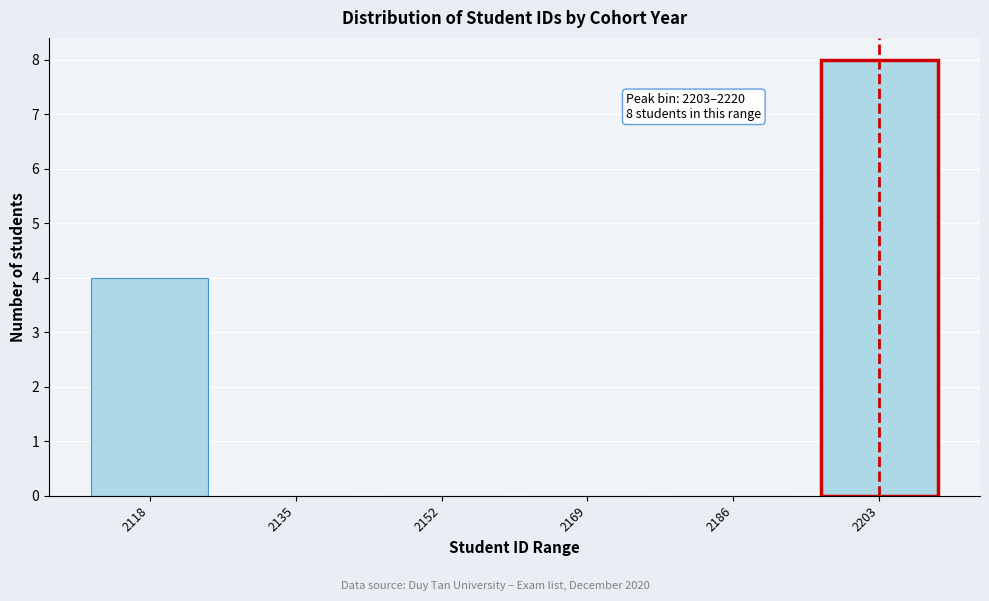

Reading right to left, transcribe all the data shown in this chart.

2203=8	2186=0	2169=0	2152=0	2135=0	2118=4